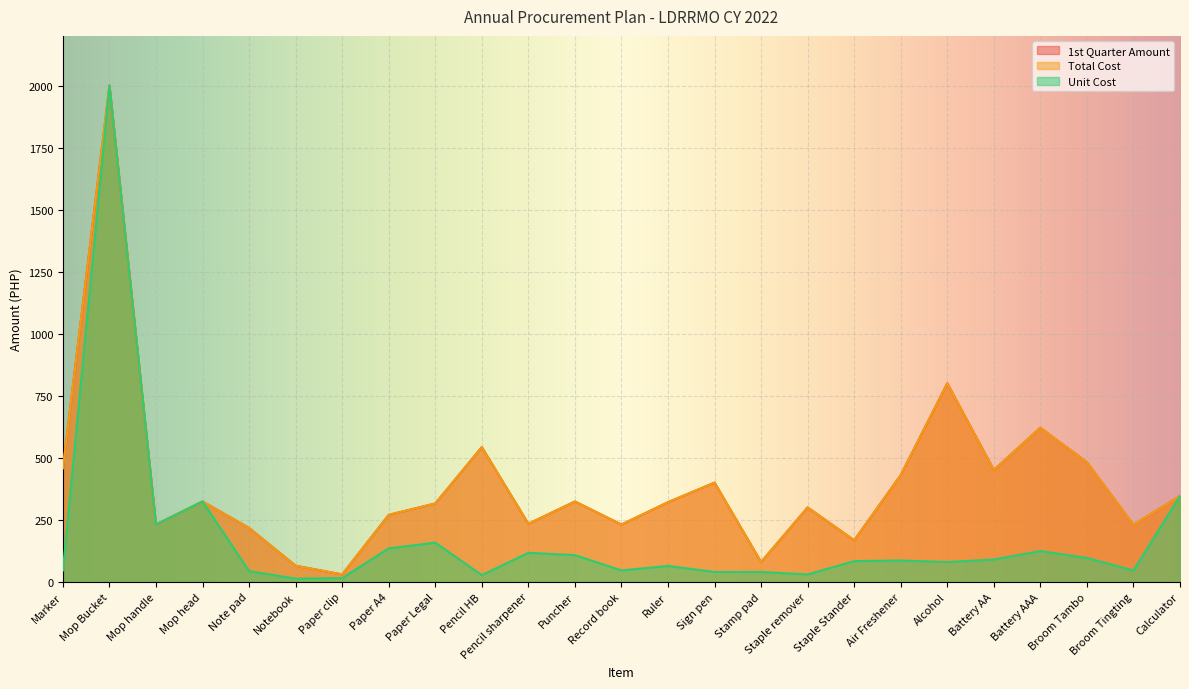

What is the minimum value for Unit Cost?

13.0